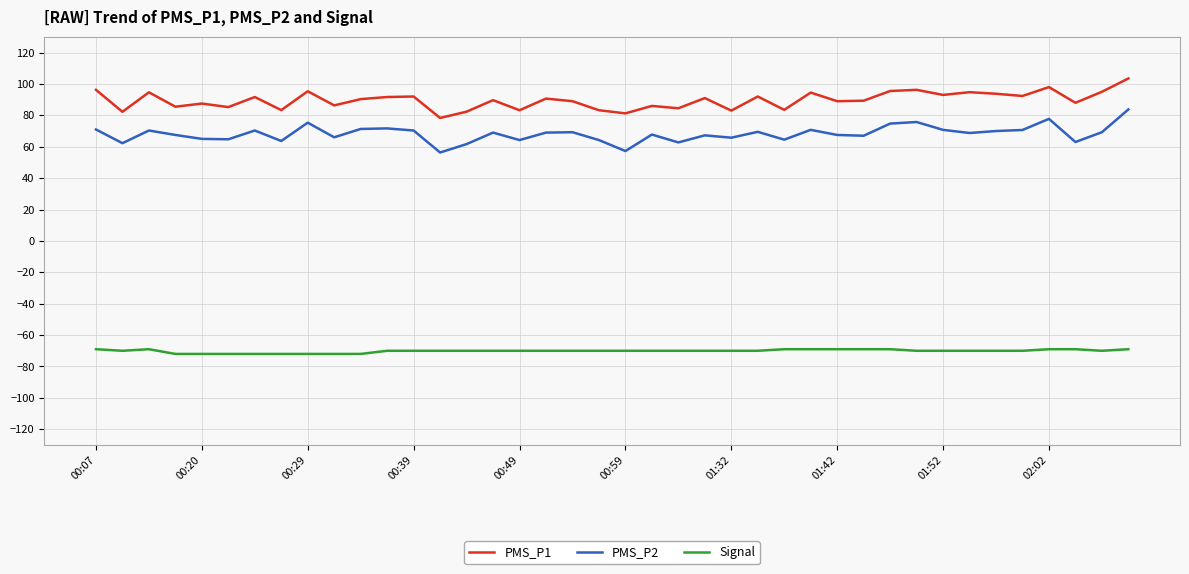

How many lines are shown in the chart?

3